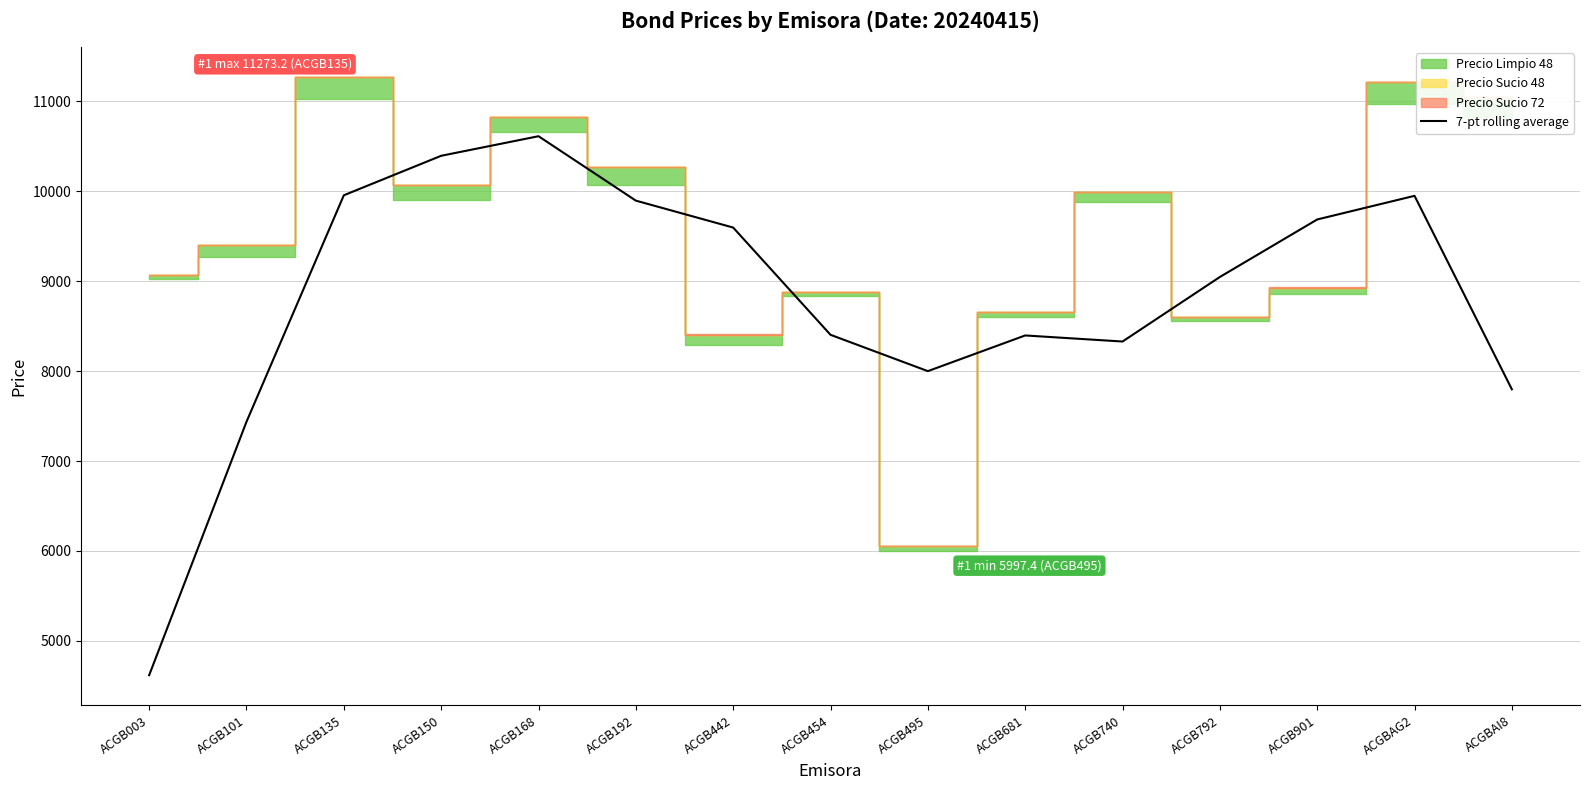

How many lines are shown in the chart?

1